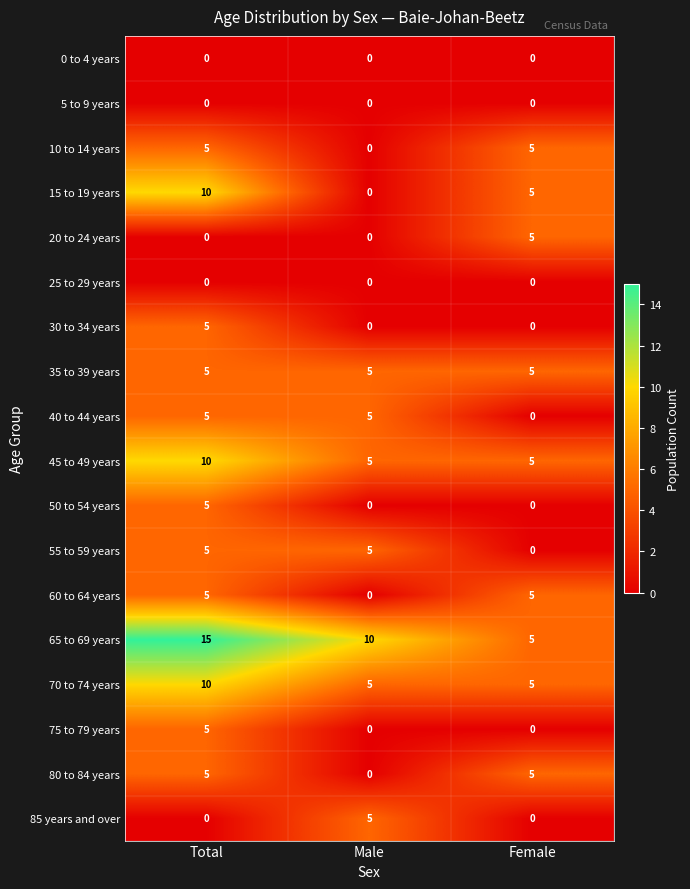

At which category is the sum across all series the highest?

Total